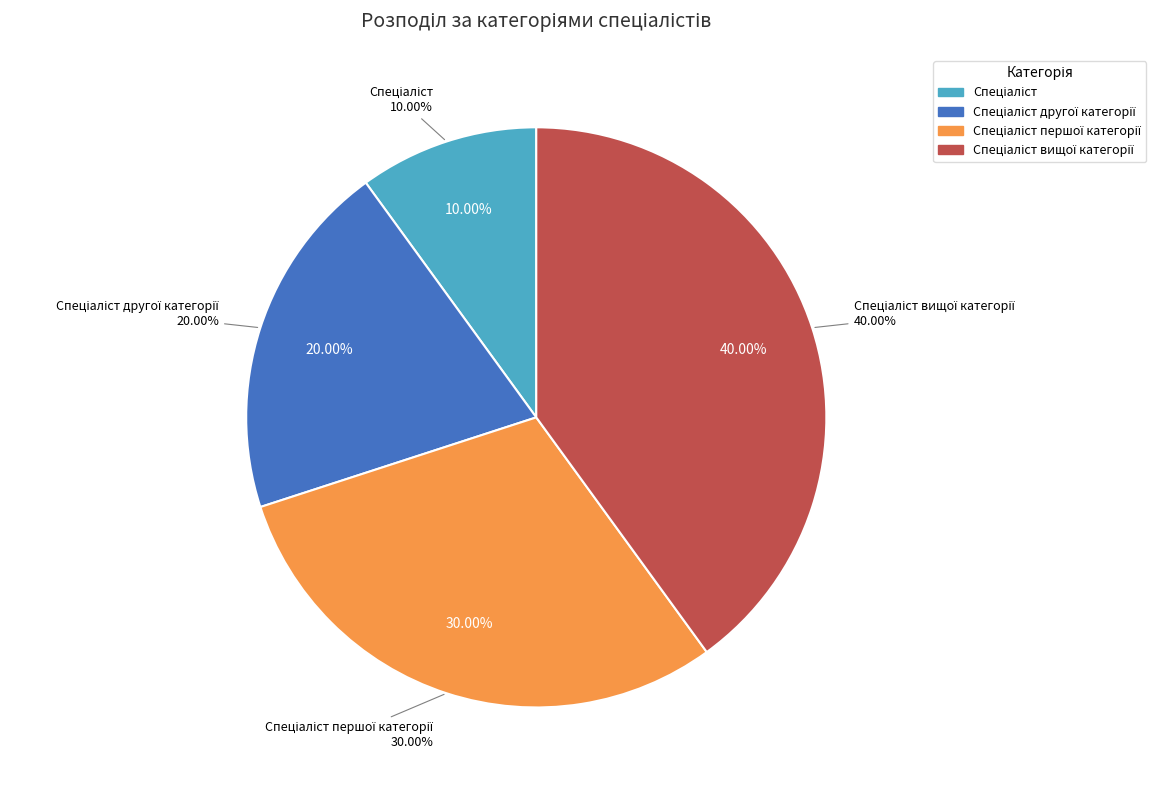

Approximately how many times larger is the value at Спеціаліст другої категорії compared to Спеціаліст?

2.0